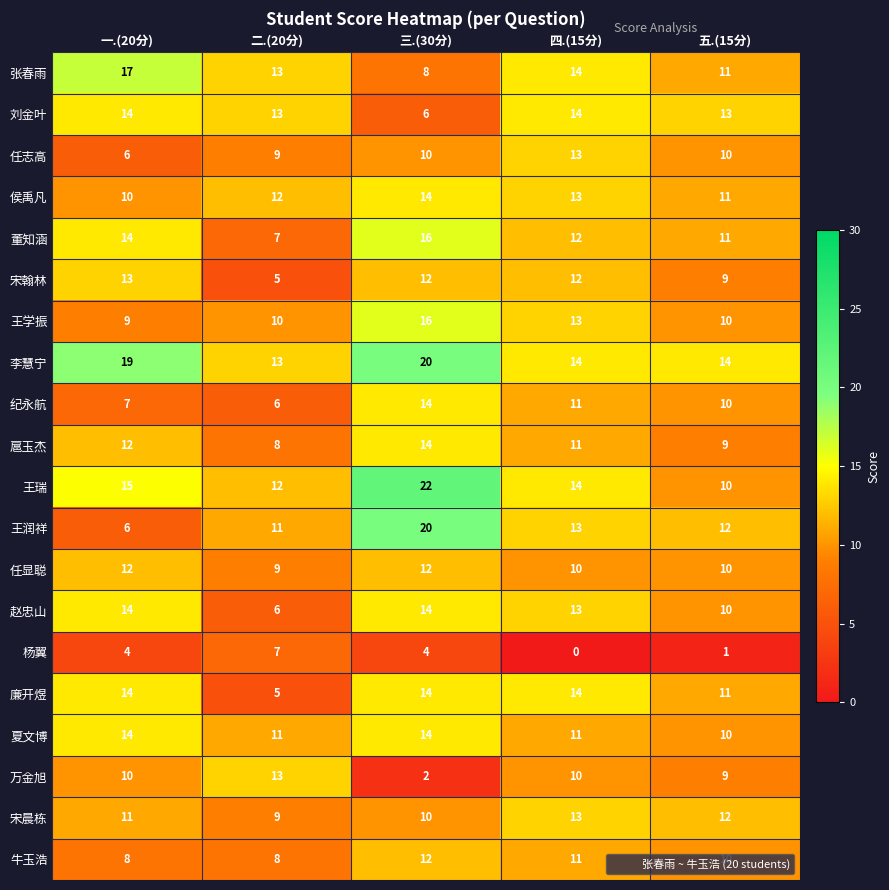

List the labels in order of 宋晨栋 value, largest first.

四.(15分), 五.(15分), 一.(20分), 三.(30分), 二.(20分)